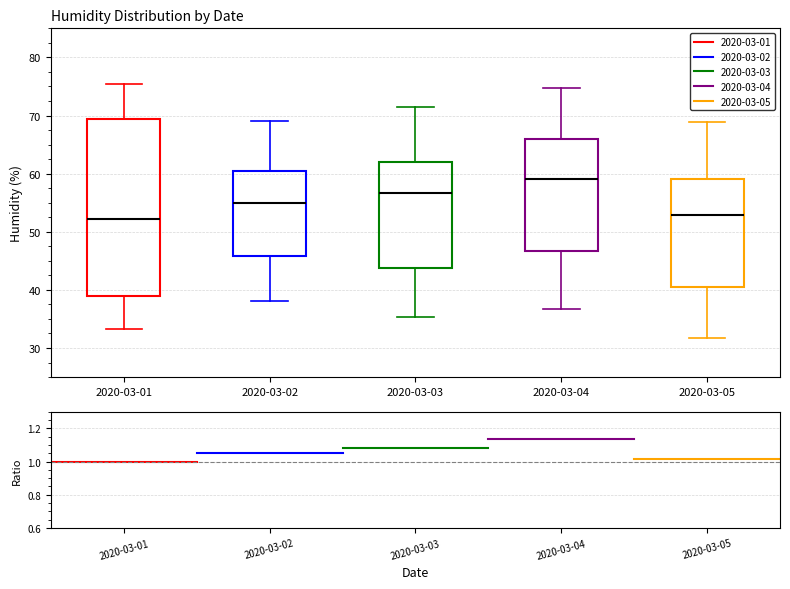

Which box's median line is the highest?

2020-03-04